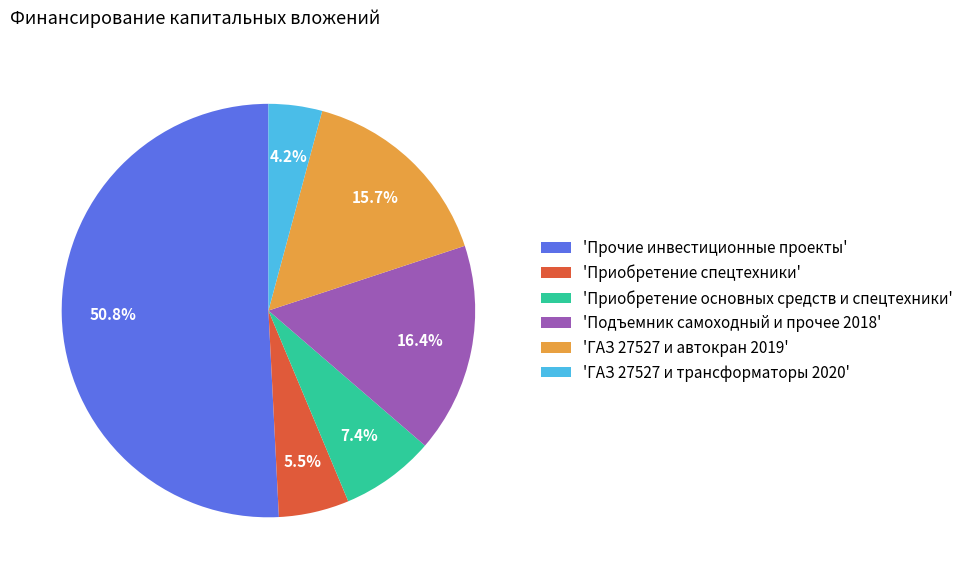

Rank the categories by value from lowest to highest.

'ГАЗ 27527 и трансформаторы 2020', 'Приобретение спецтехники', 'Приобретение основных средств и спецтехники', 'ГАЗ 27527 и автокран 2019', 'Подъемник самоходный и прочее 2018', 'Прочие инвестиционные проекты'